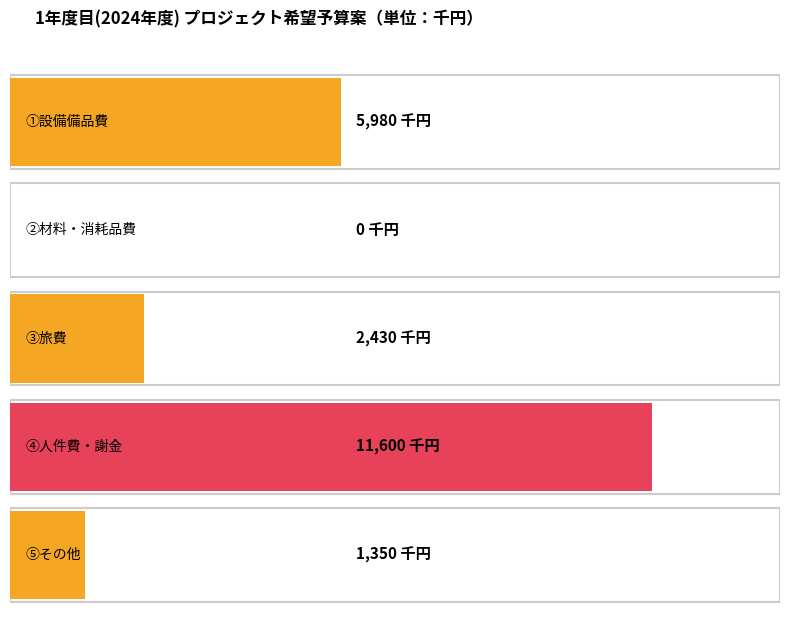

Where does the data first go above 2430?

①設備備品費